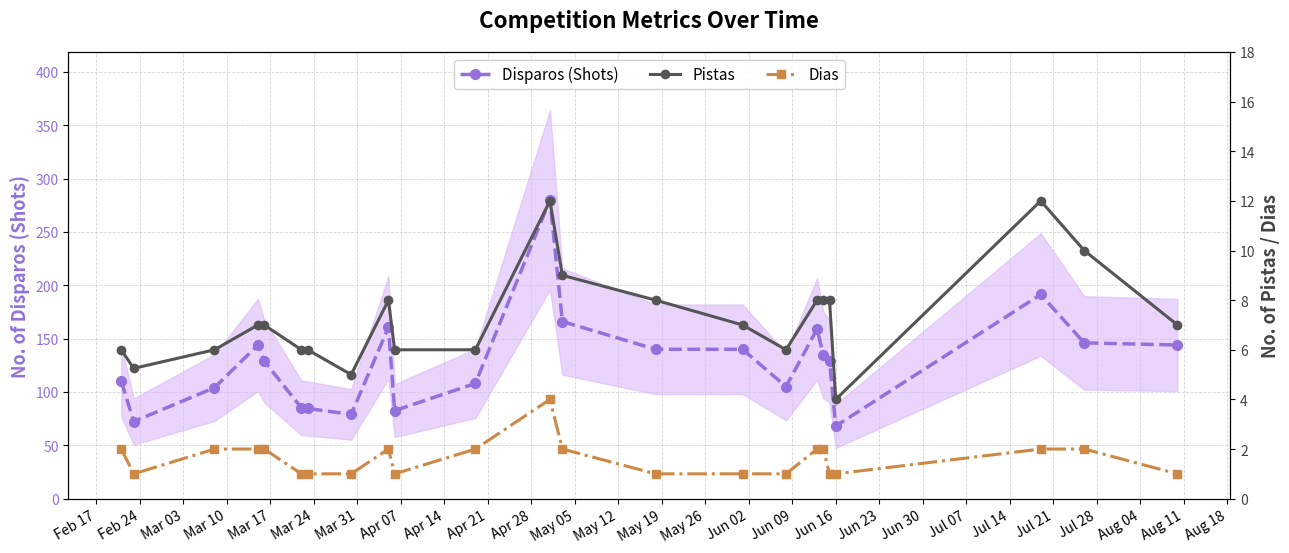

True or false: Dias has more than 1 points higher than both neighbors.

True